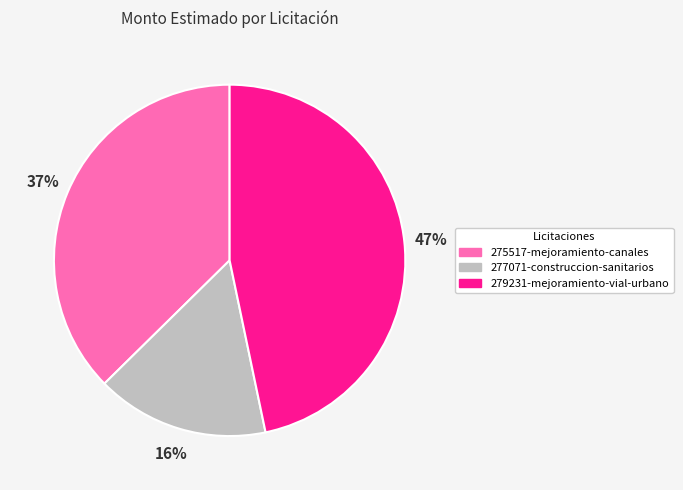

Does 279231-mejoramiento-vial-urbano account for over 50% of the chart?

No